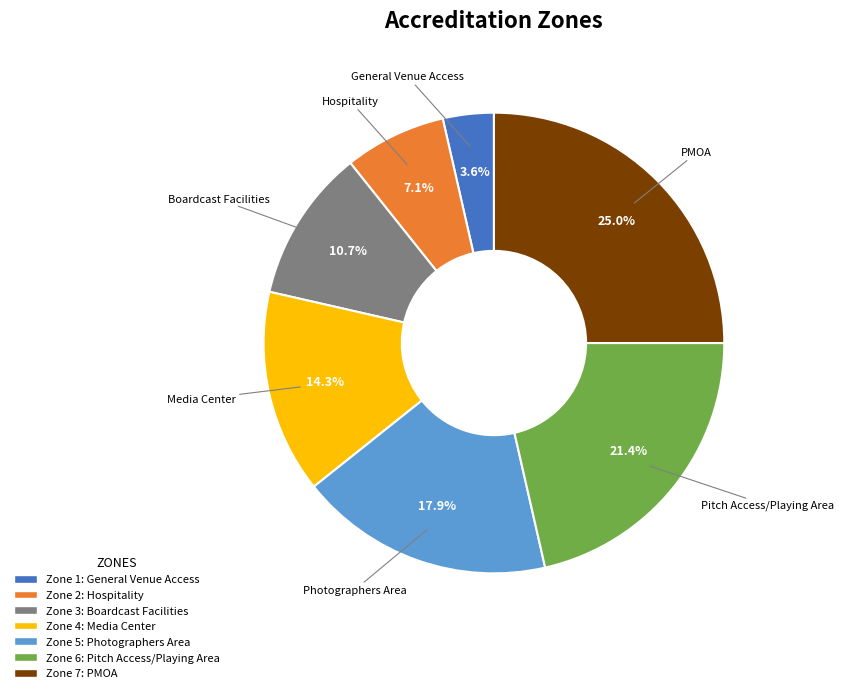

Is there a majority slice in this chart?

No